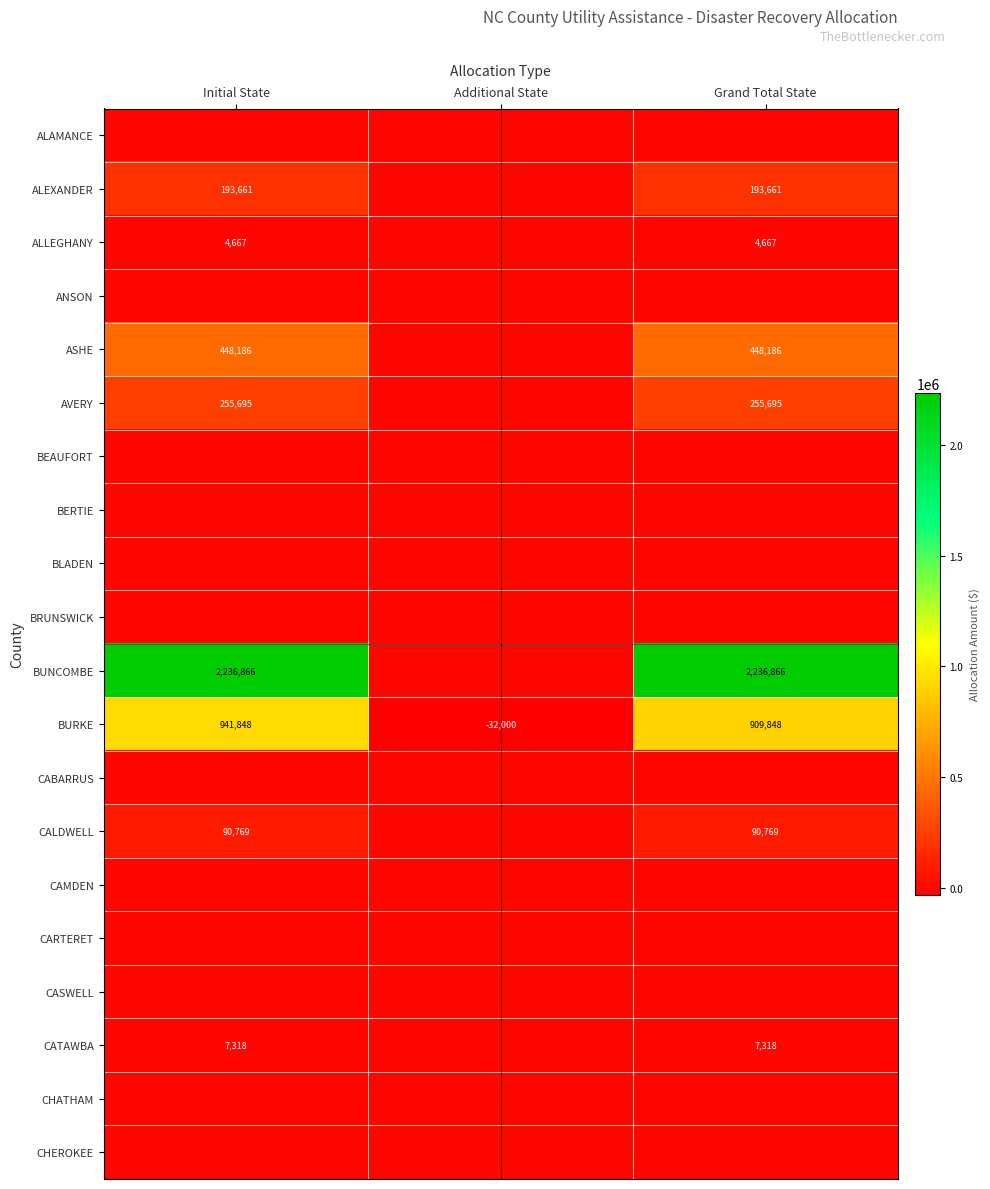

Is it true that CALDWELL equals 90769 at Initial State?

True